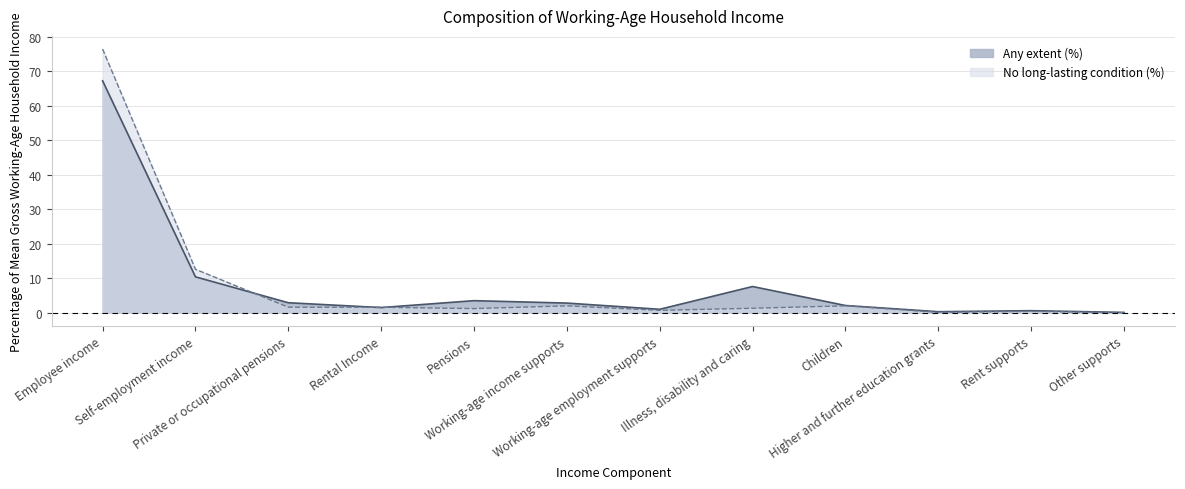

Which series has the largest range (max minus min)?

No long-lasting condition (%)